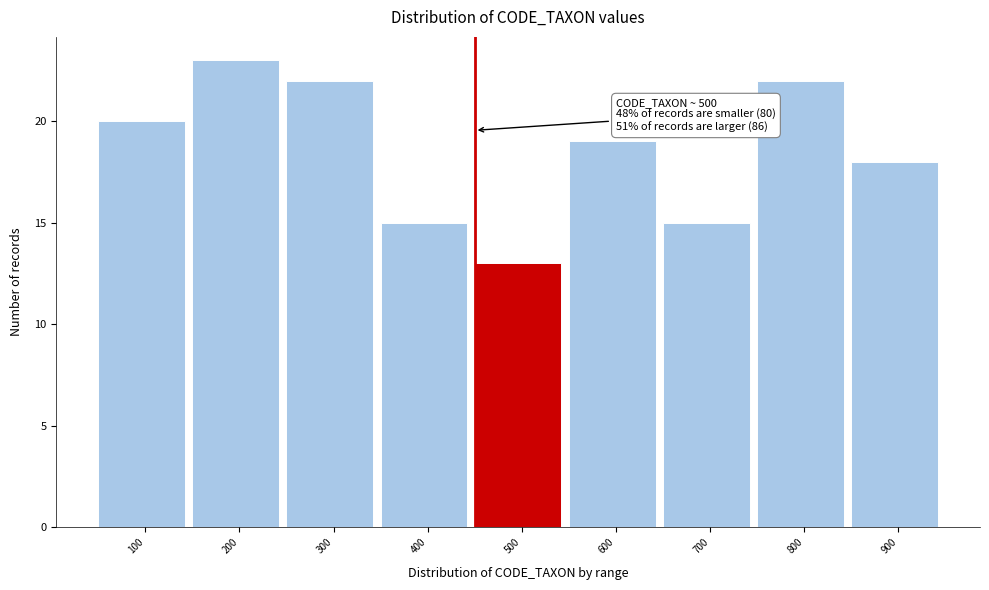

Reading left to right, extract all data points from this chart.

100=20	200=23	300=22	400=15	500=13	600=19	700=15	800=22	900=18